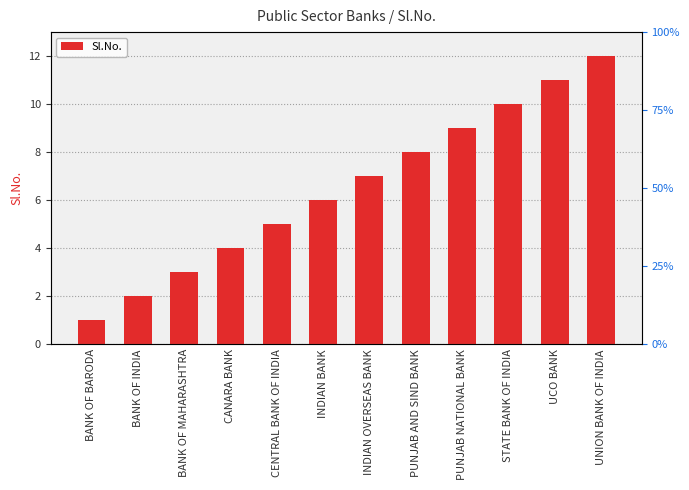

Rank the categories by value from highest to lowest.

UNION BANK OF INDIA, UCO BANK, STATE BANK OF INDIA, PUNJAB NATIONAL BANK, PUNJAB AND SIND BANK, INDIAN OVERSEAS BANK, INDIAN BANK, CENTRAL BANK OF INDIA, CANARA BANK, BANK OF MAHARASHTRA, BANK OF INDIA, BANK OF BARODA